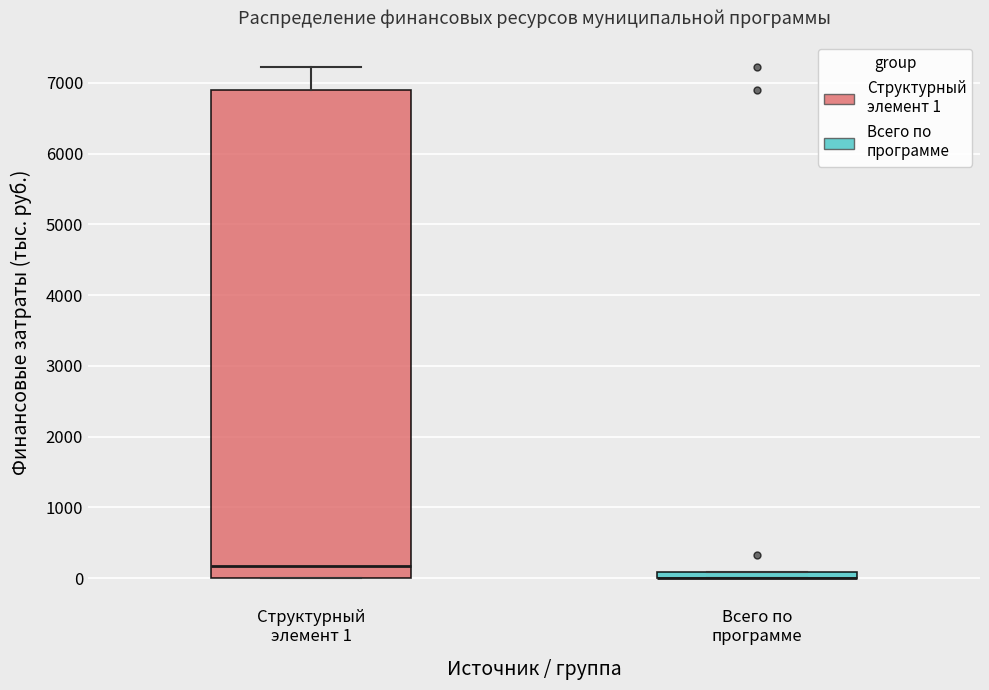

Where is the upper edge of the box for Всего по программе on the y-axis? The values are not printed on the chart, so give them approximately, as read against the axis.

100